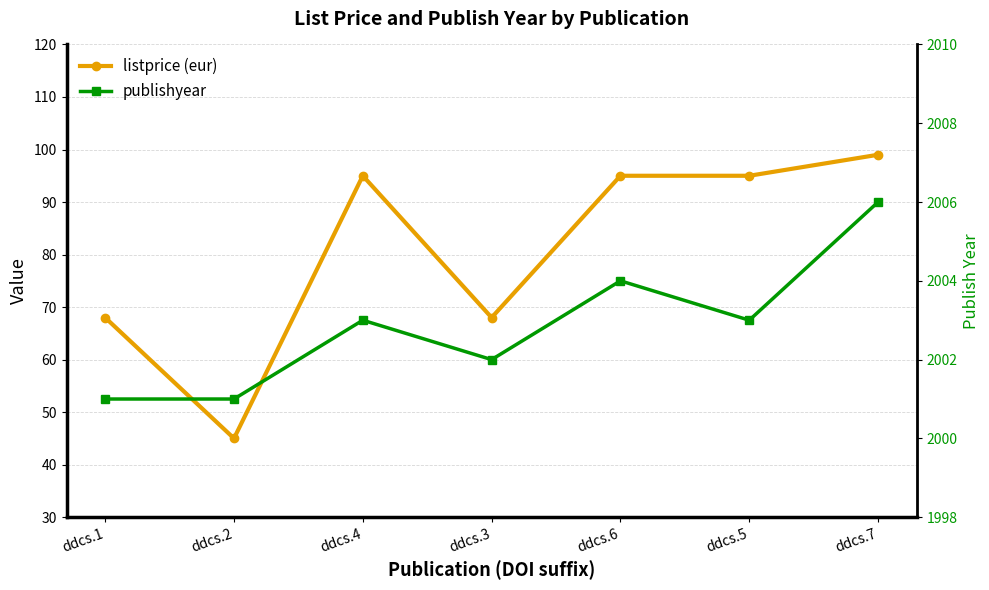

Reading right to left, list all the values displayed in this chart.

listprice (eur): ddcs.7=99	ddcs.5=95	ddcs.6=95	ddcs.3=68	ddcs.4=95	ddcs.2=45	ddcs.1=68
publishyear: ddcs.7=2006	ddcs.5=2003	ddcs.6=2004	ddcs.3=2002	ddcs.4=2003	ddcs.2=2001	ddcs.1=2001